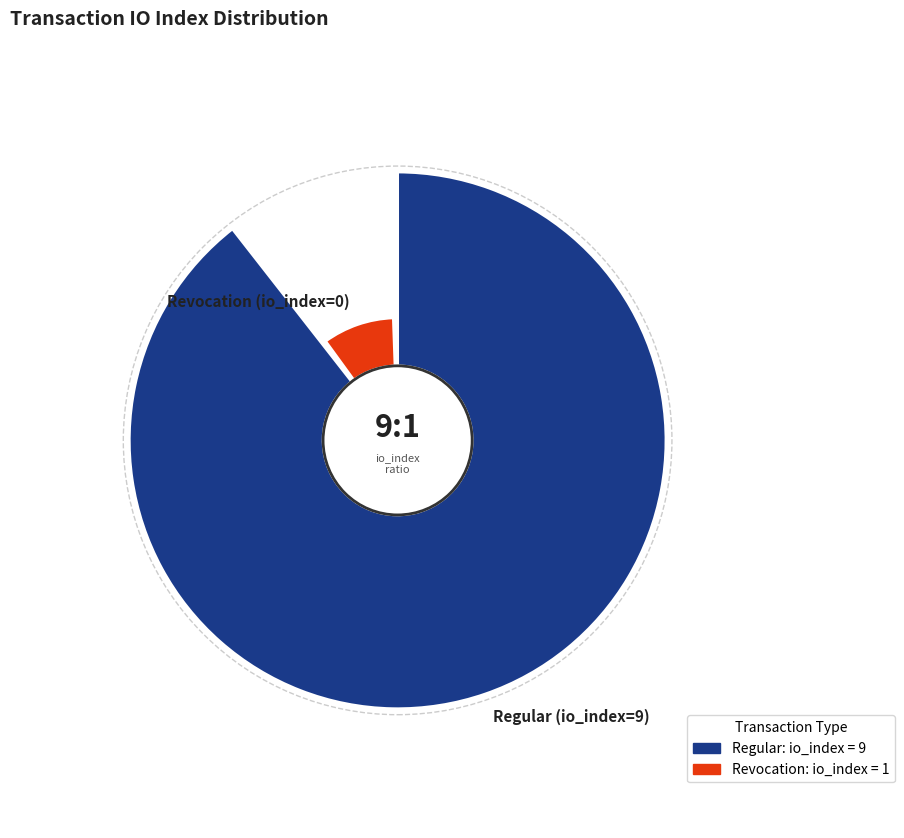

Approximately how many times larger is the value at Revocation (io_index=0) compared to Regular (io_index=9)?

0.1